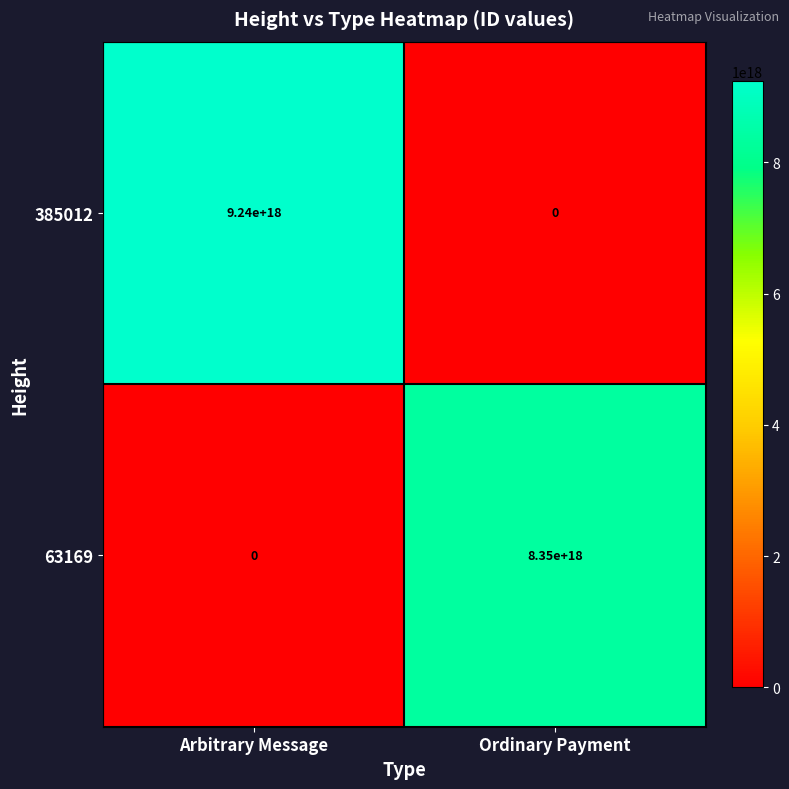

Where is 385012 nearest to the value 4620000000000000000?

Arbitrary Message